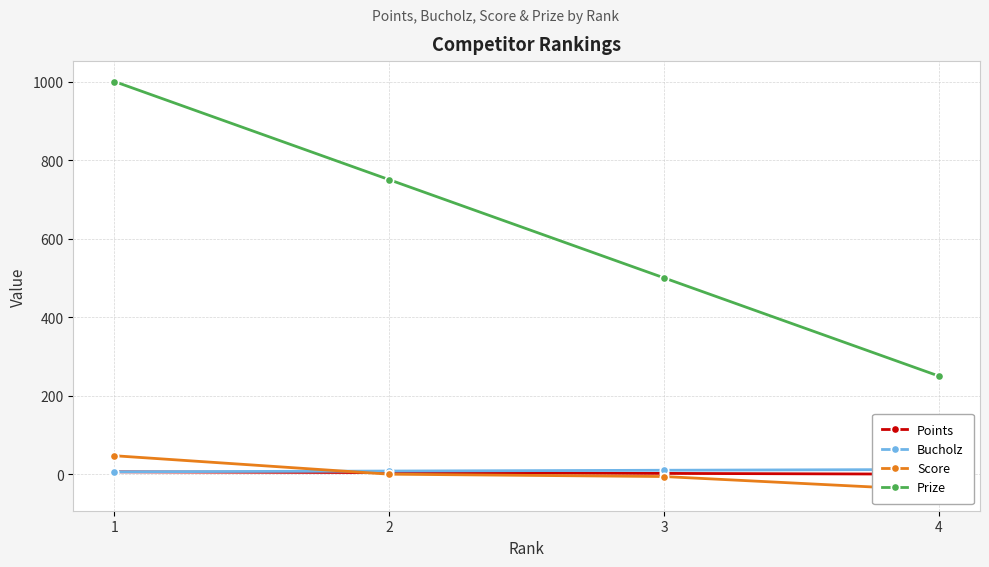

True or false: Score and Bucholz cross at least once.

True